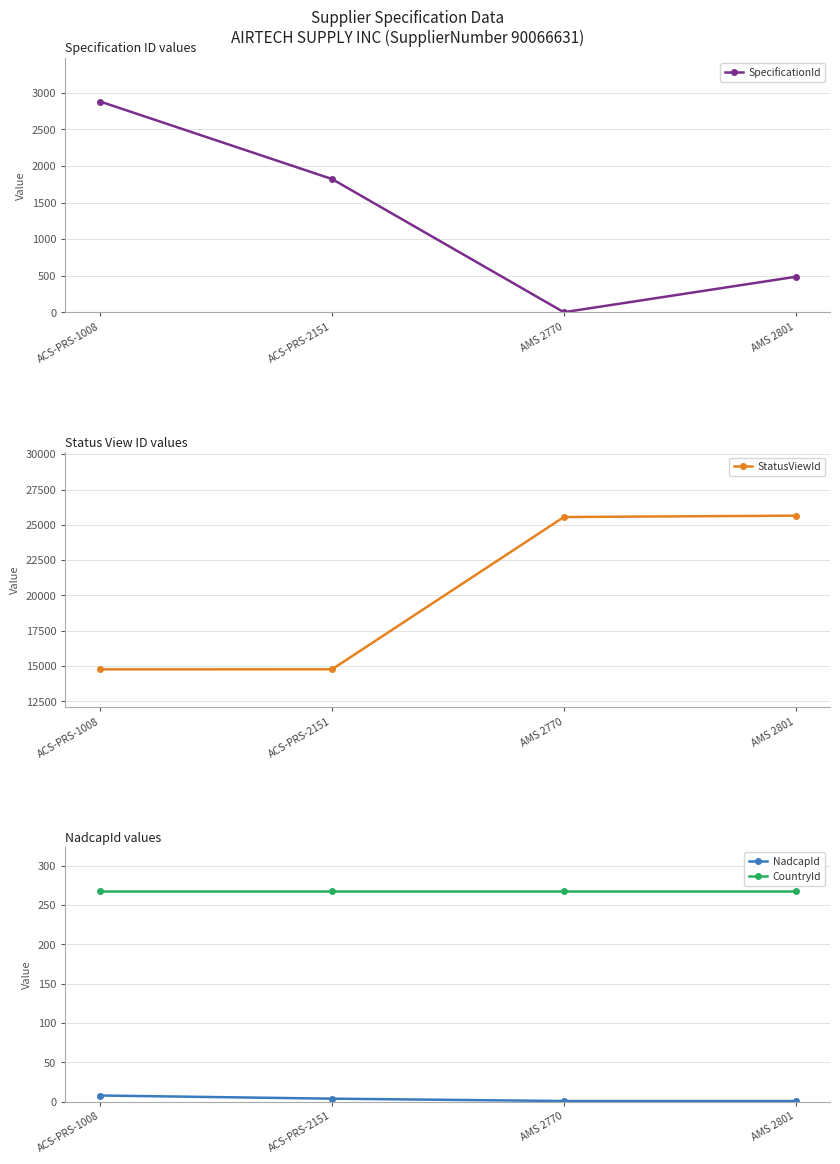

What are all the series names shown in the legend?

SpecificationId, StatusViewId, NadcapId, CountryId